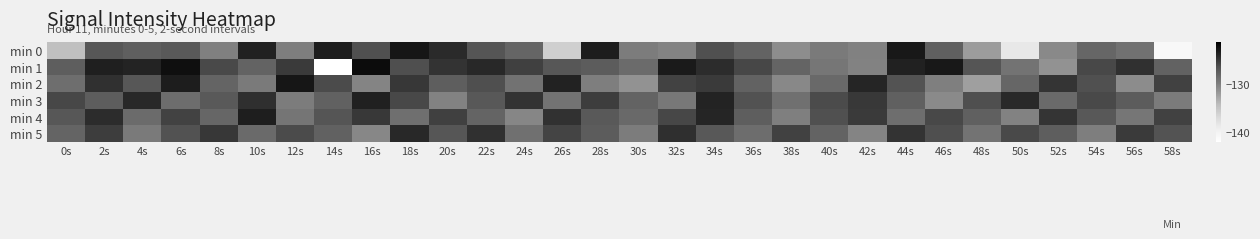

At which category does the chart reach its peak across all series?

16s